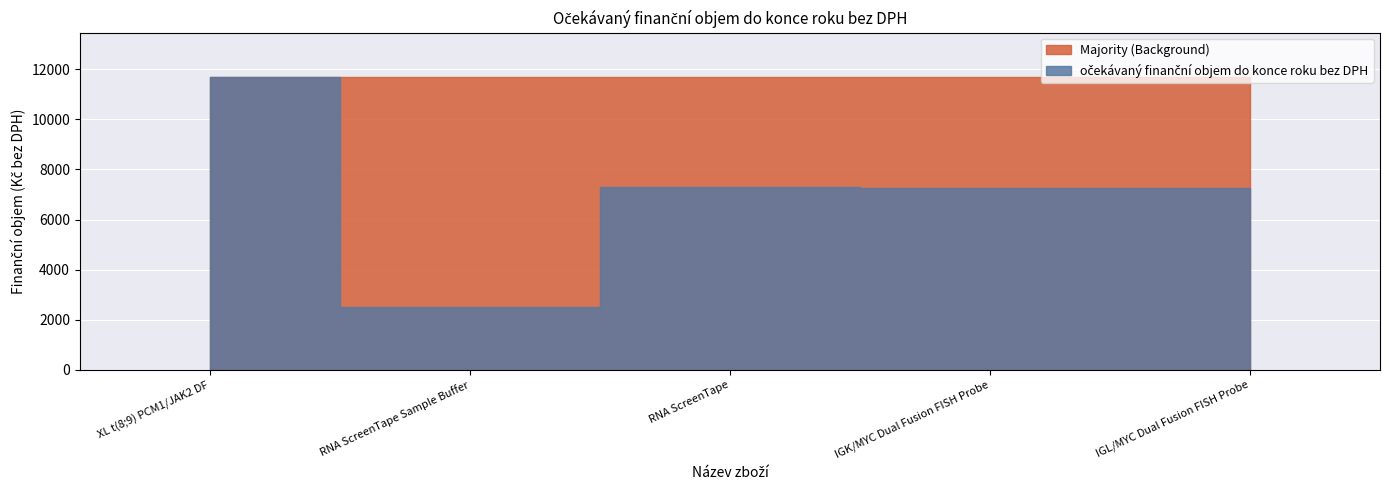

What is the value of the 4th point from the left?

7250